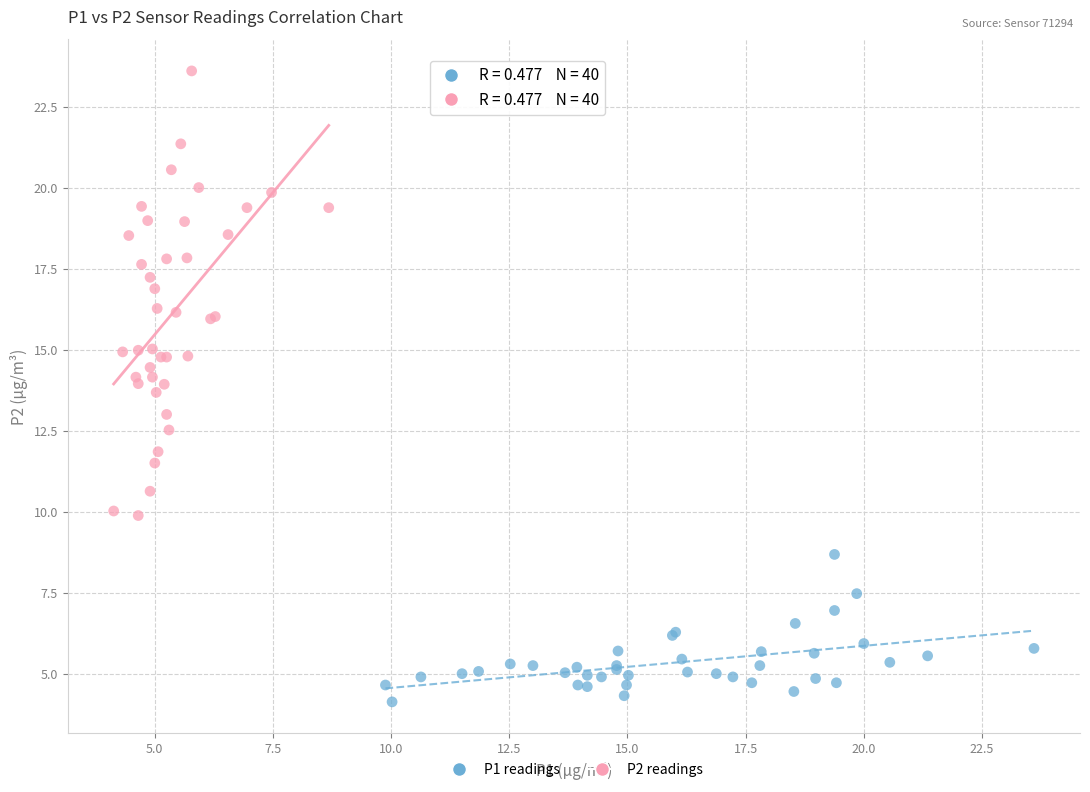

Which series reaches the maximum Y coordinate?

P2 readings